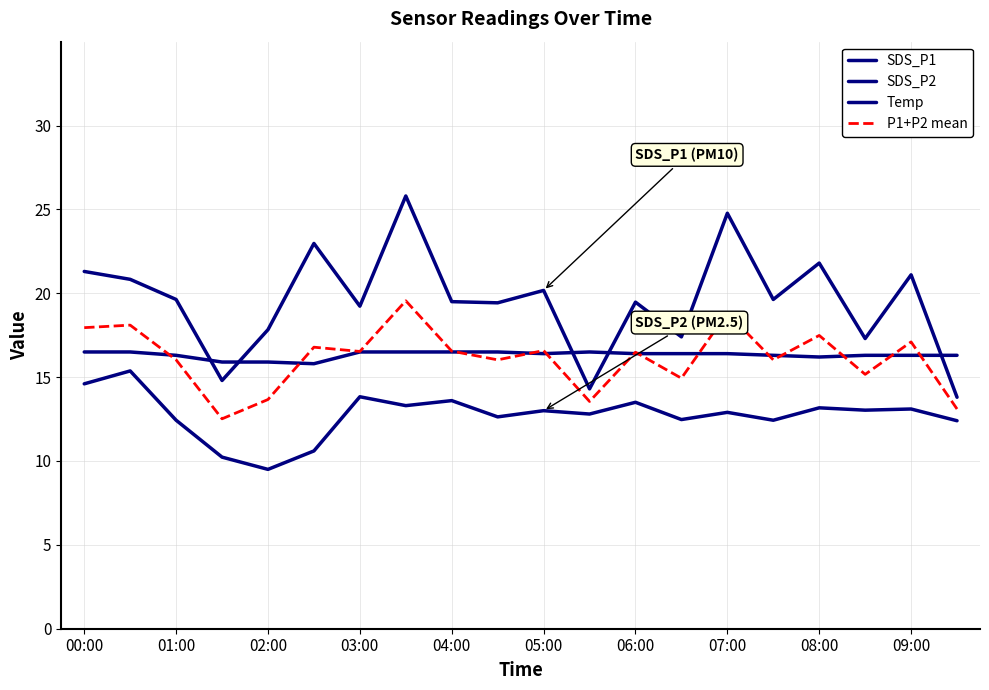

How many lines are shown in the chart?

4